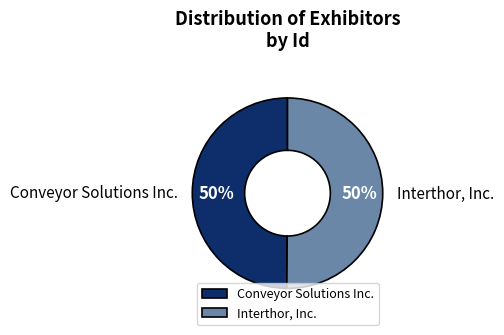

What is the ratio of the value at Conveyor Solutions Inc. to the value at Interthor, Inc.?

1.0